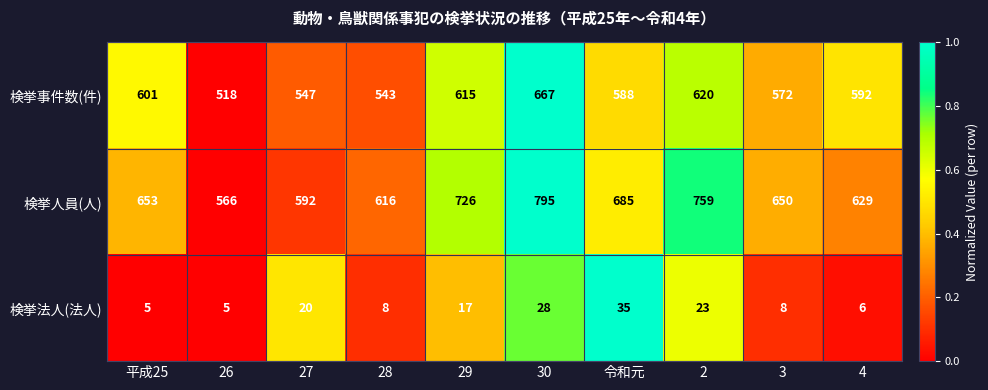

What is the difference between the 検挙事件数(件) values at 2 and 4?

28